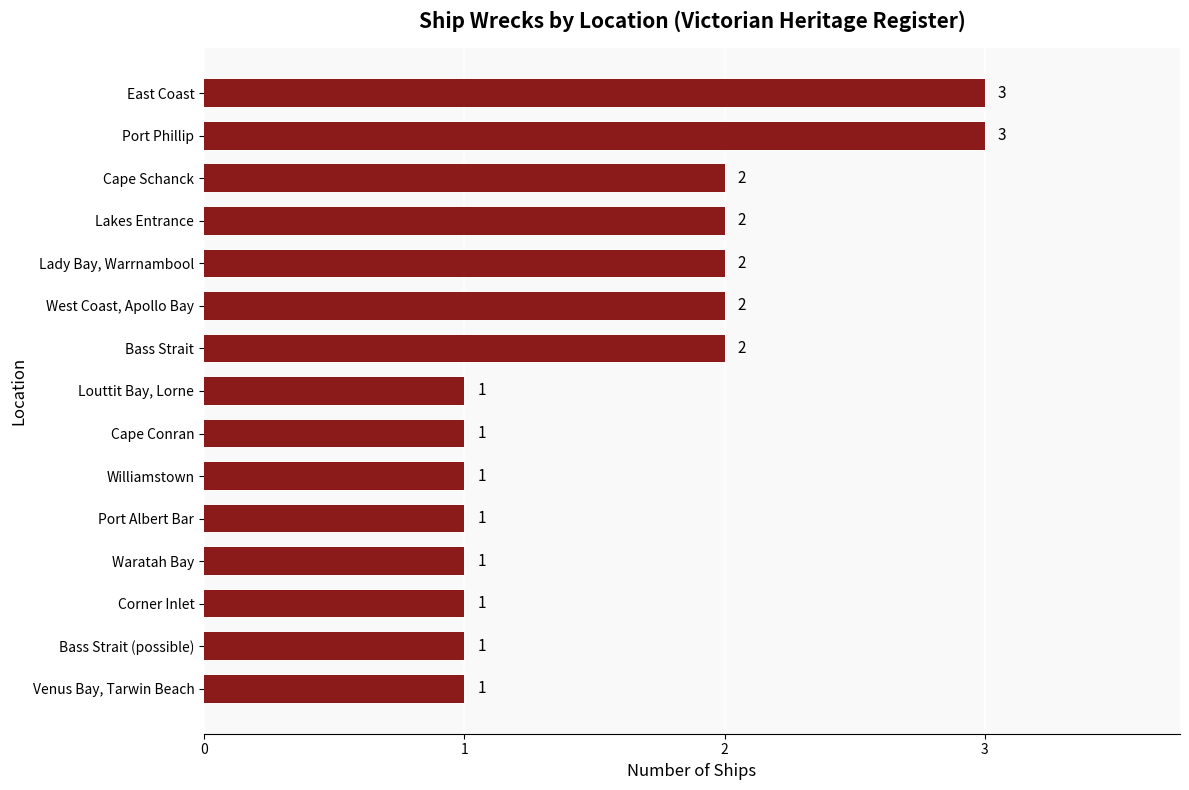

Between Waratah Bay and Port Phillip, which is larger?

Port Phillip